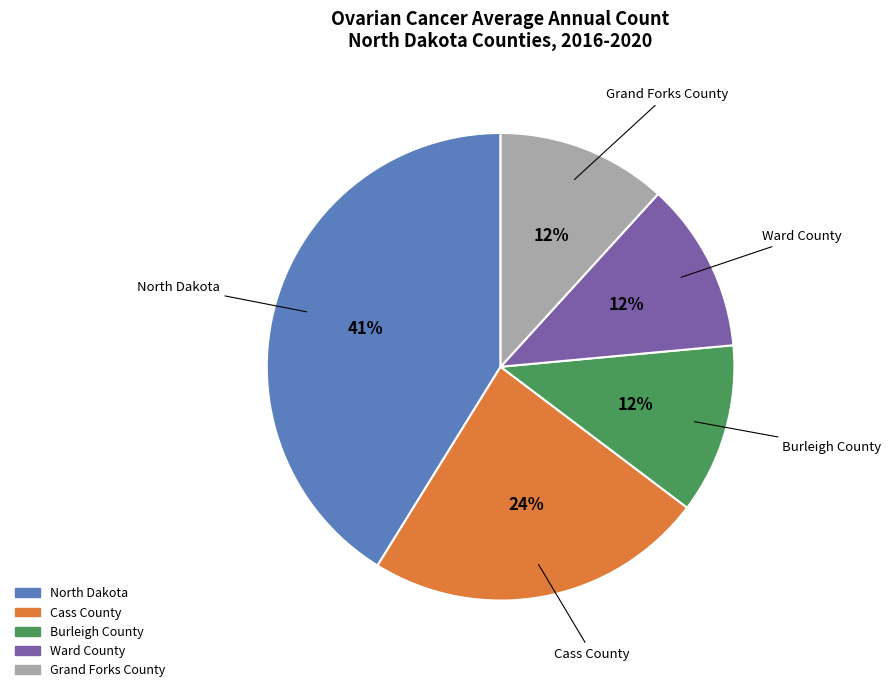

How many slices are in this pie chart?

5